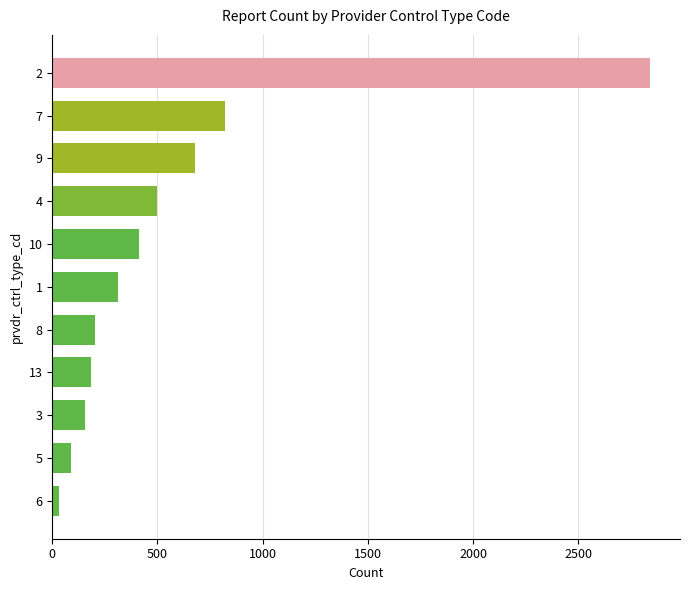

What is the sum of all values?

6227